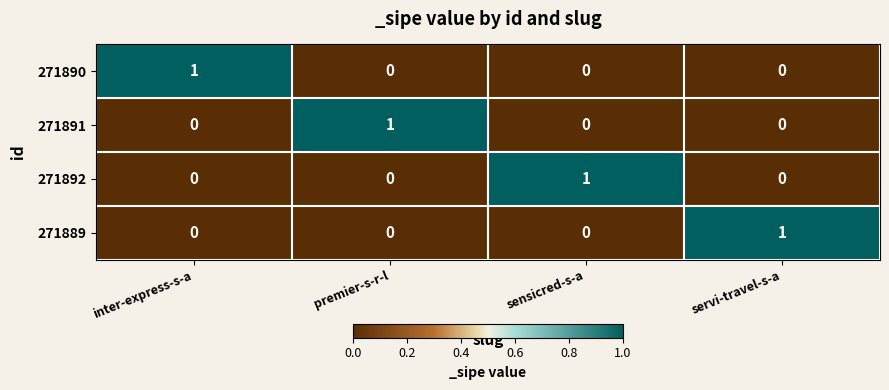

Count the number of data series in this chart.

4